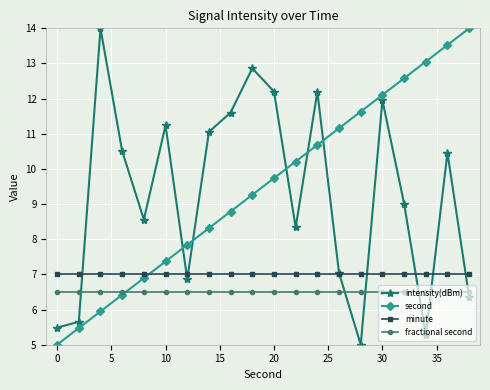

What are all the series names shown in the legend?

intensity(dBm), second, minute, fractional second